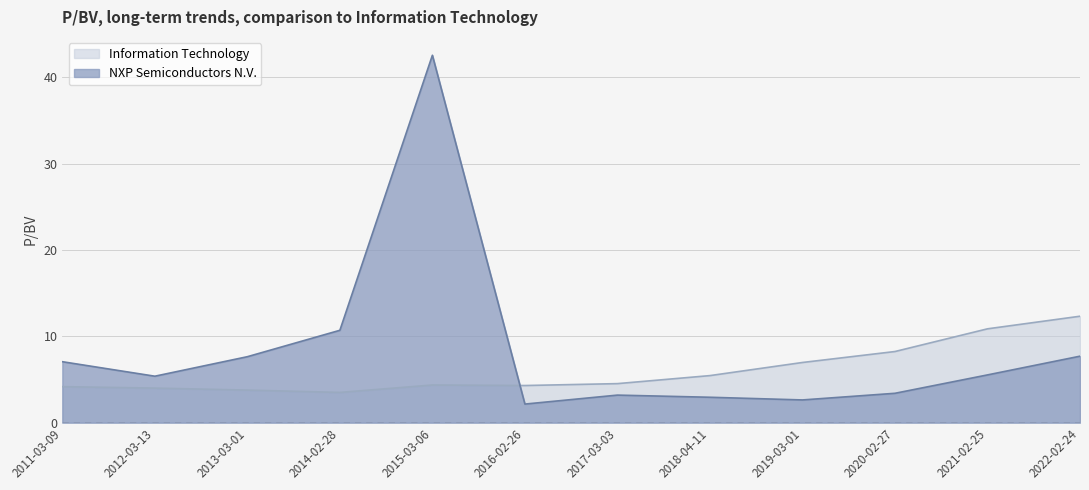

Where do NXP Semiconductors N.V. and Information Technology first cross each other?

2015-03-06 and 2016-02-26